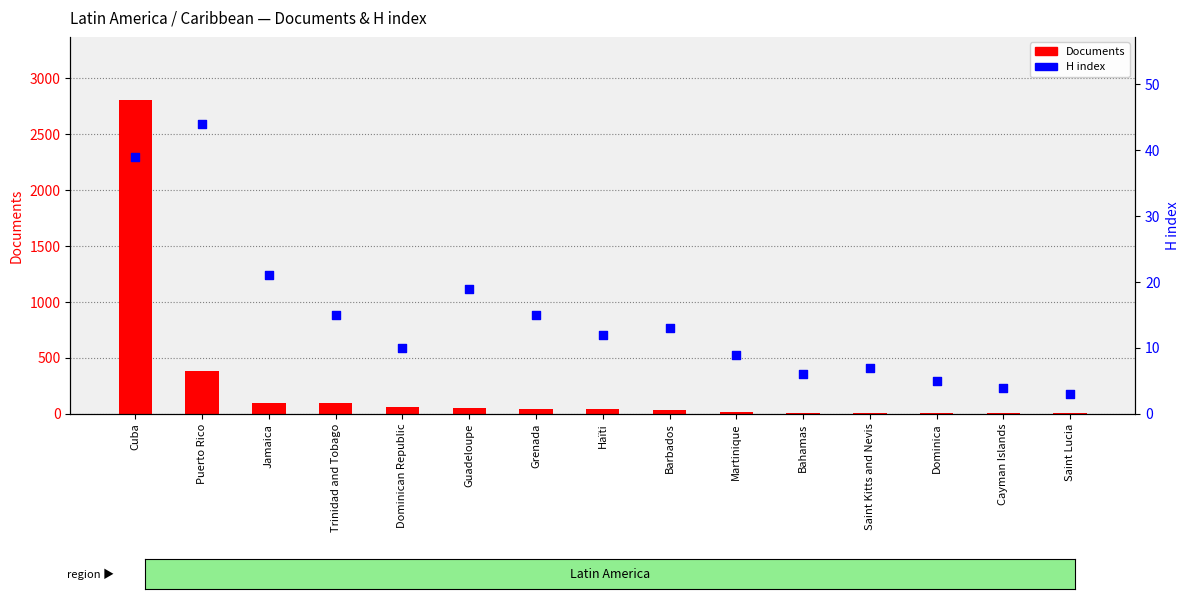

At how many categories does at least one series exceed 1802?

1